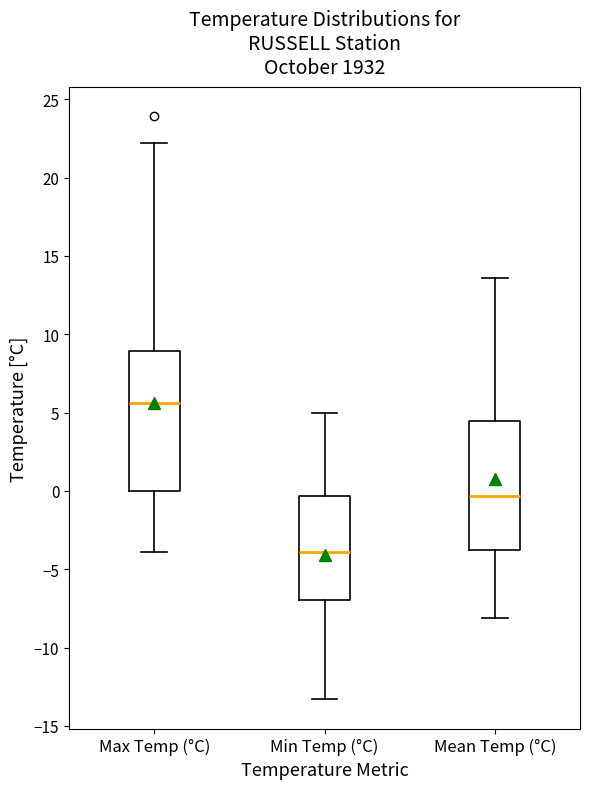

Comparing the boxes themselves (not the whiskers), which one is the tallest?

Max Temp (°C)